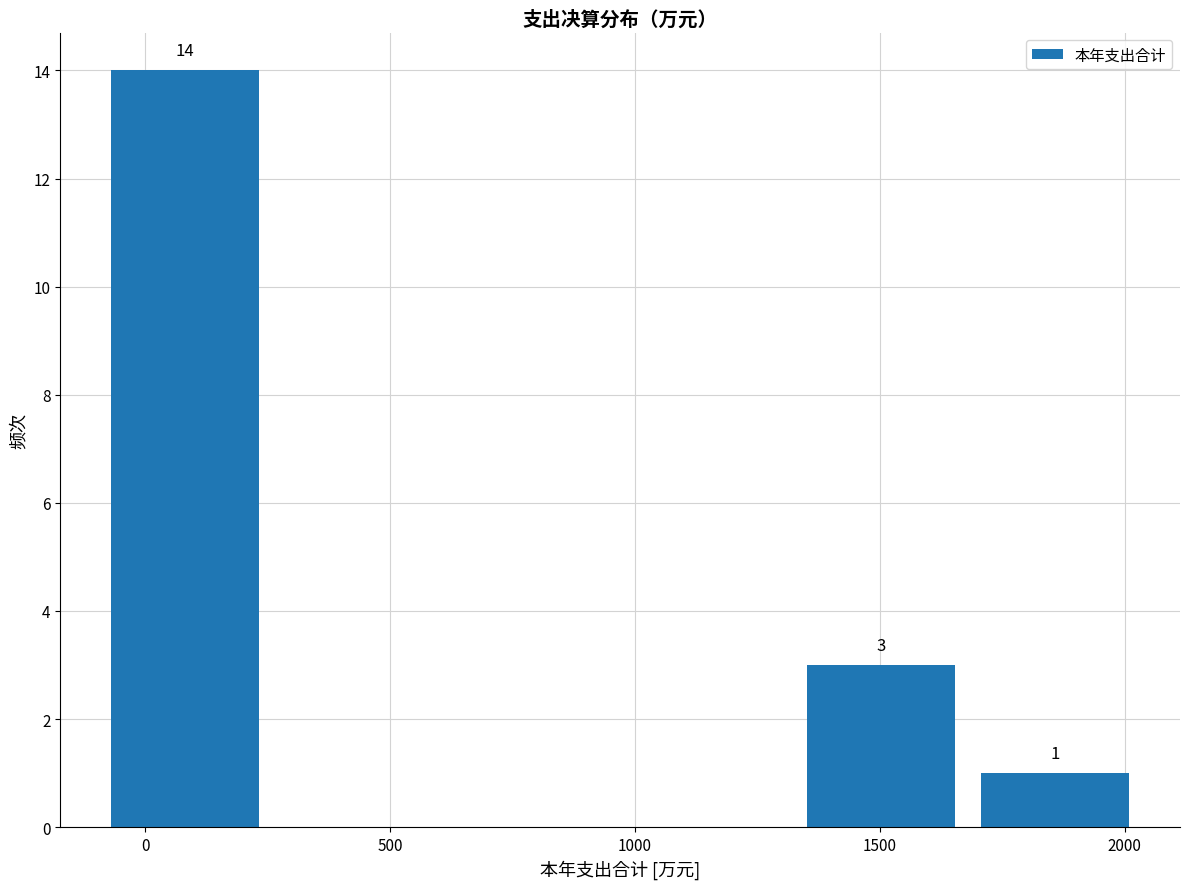

Which range on the x-axis has the tallest bar?

-100 to 250